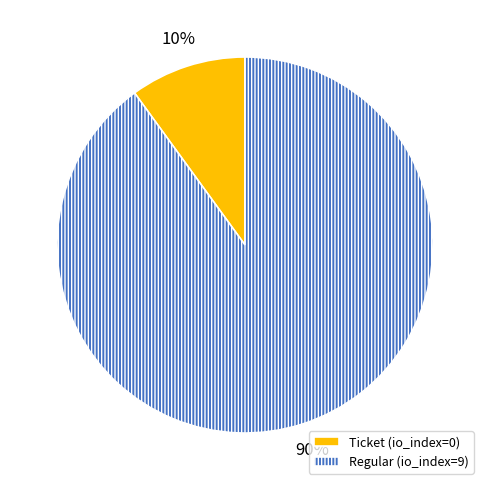

Do Ticket (io_index=0) and Regular (io_index=9) together represent more than half of the pie?

Yes